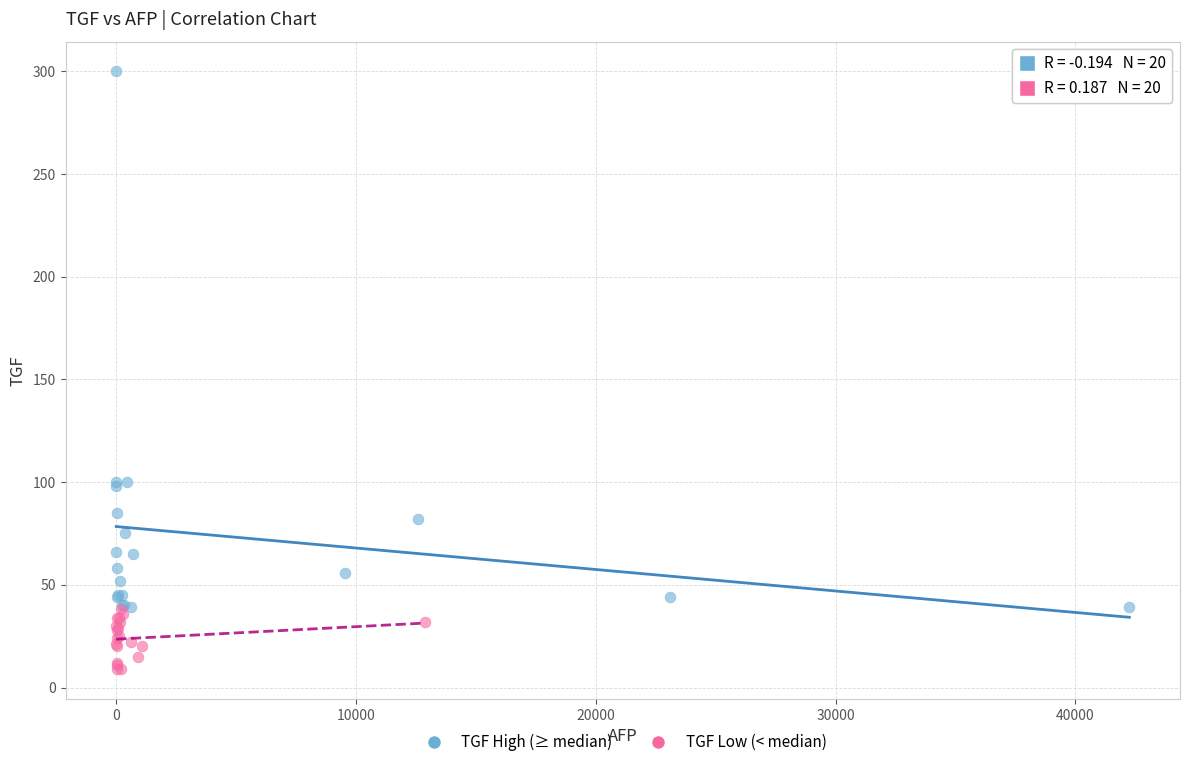

Which series reaches the maximum Y coordinate?

TGF High (≥ median)